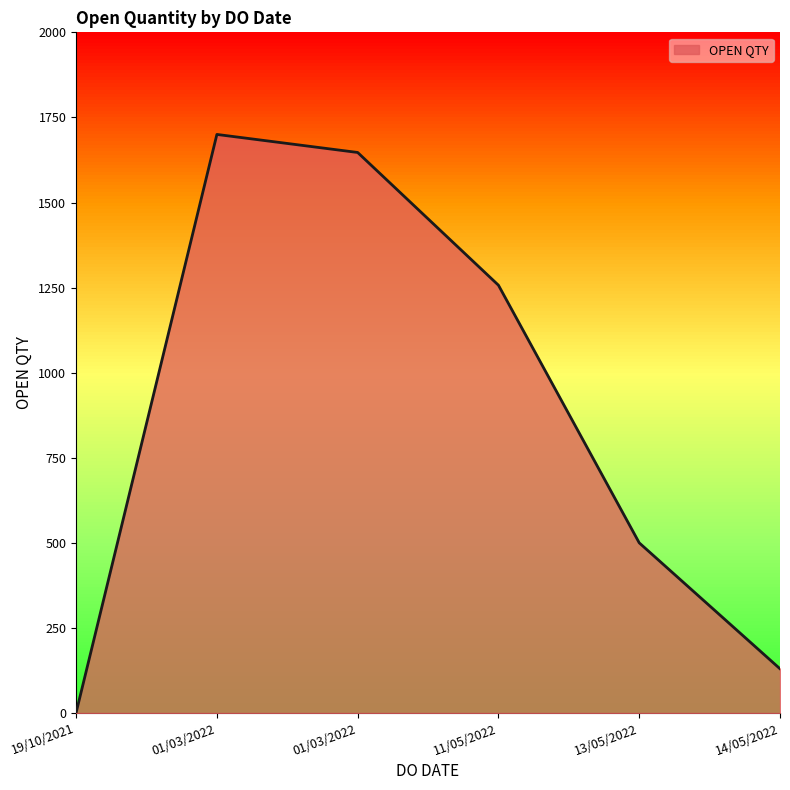

How many lines are shown in the chart?

1